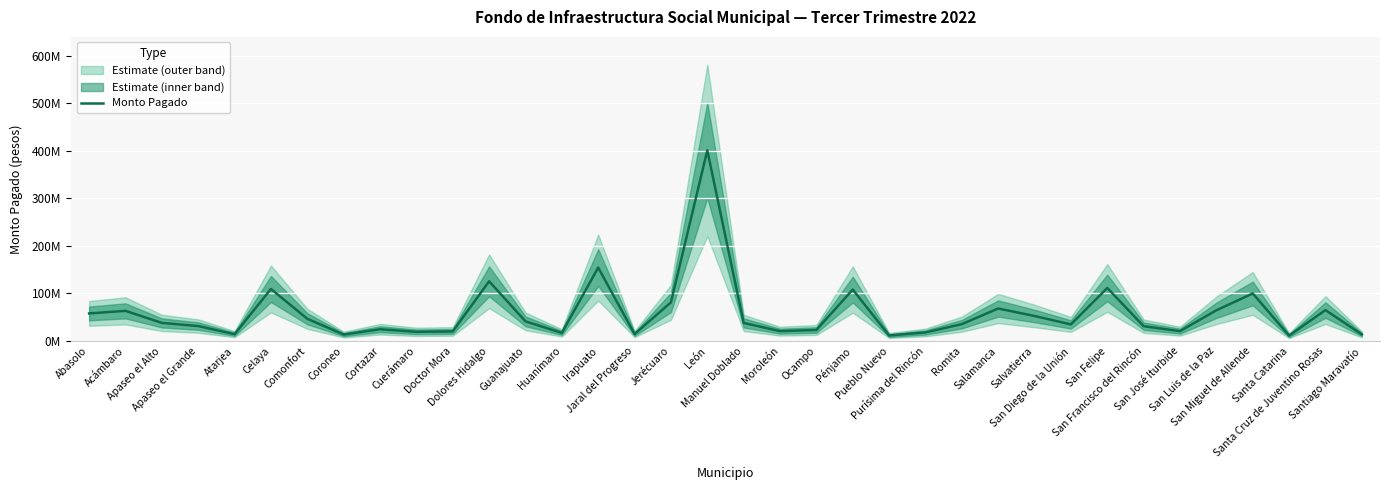

What is the value of the 14th point from the left?

17091783